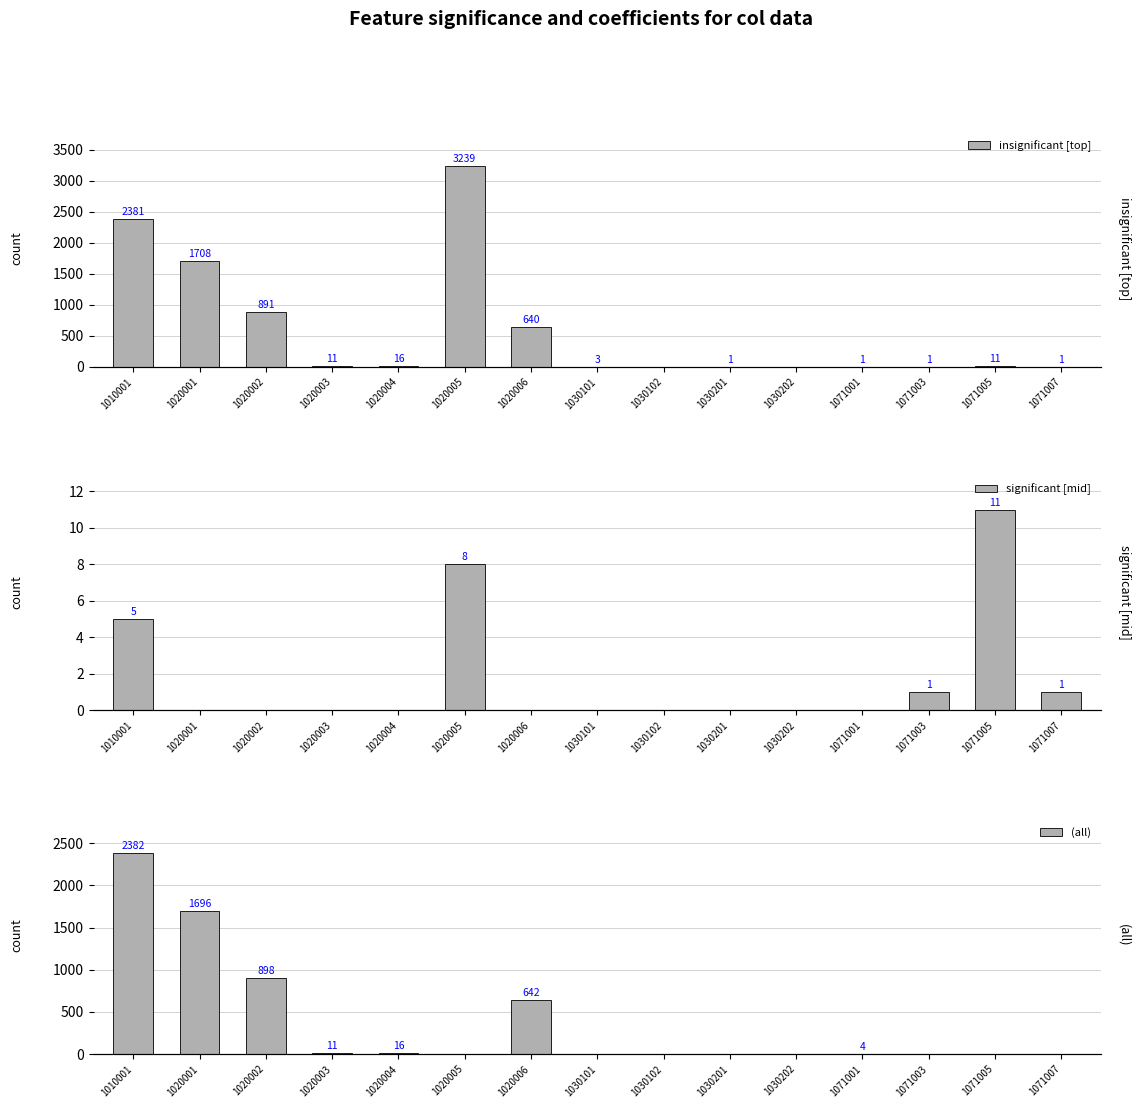

How many categories are shown in the chart?

15